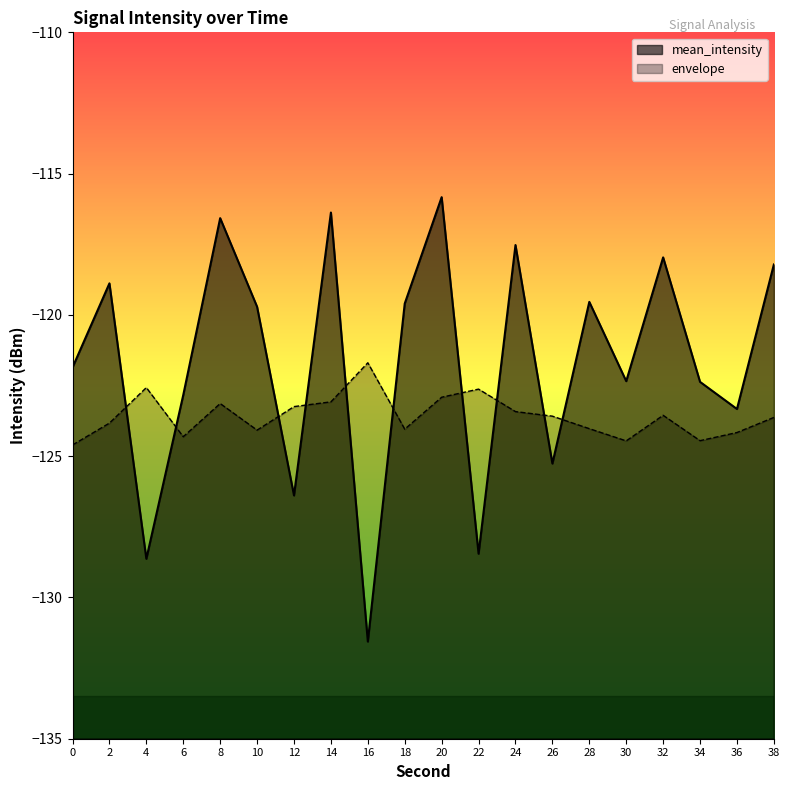

Reading left to right, transcribe all the data shown in this chart.

-121.9	-118.9	-128.6	-122.8	-116.6	-119.7	-126.4	-116.4	-131.6	-119.6	-115.8	-128.5	-117.5	-125.3	-119.5	-122.3	-118.0	-122.4	-123.3	-118.2